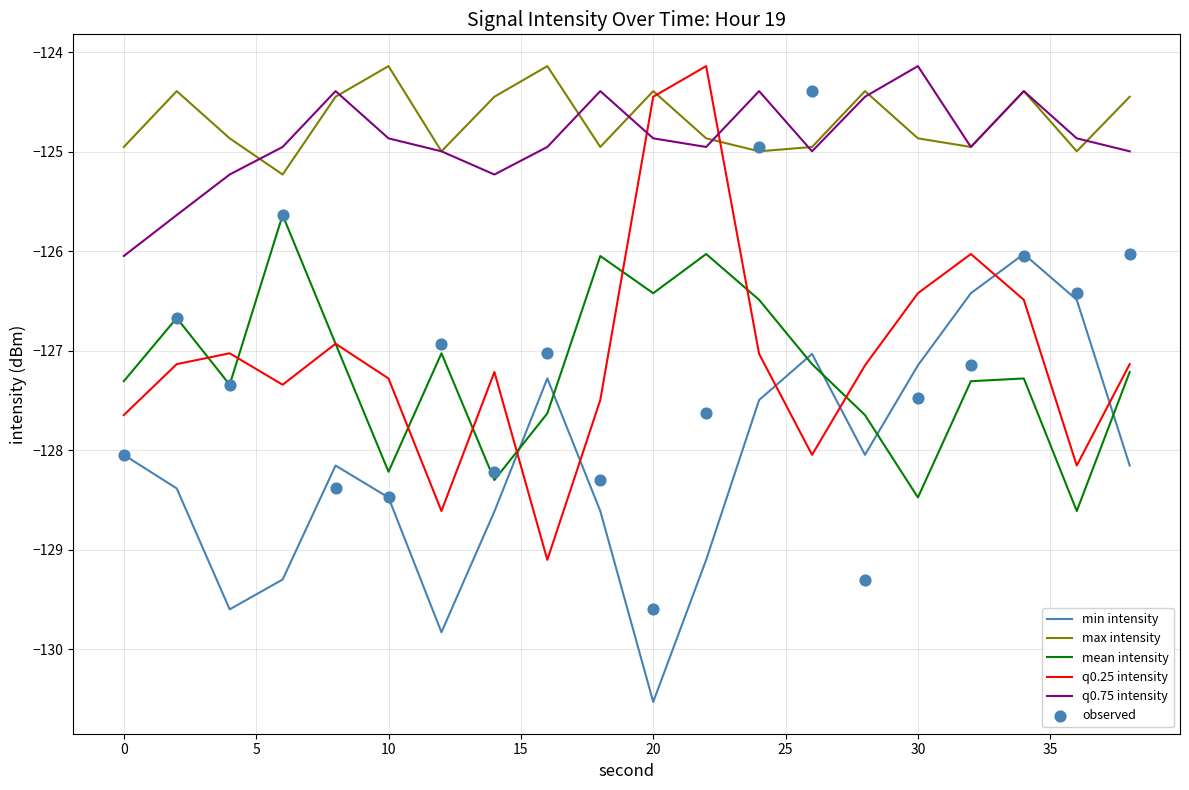

Which series contains the lowest Y value?

min intensity